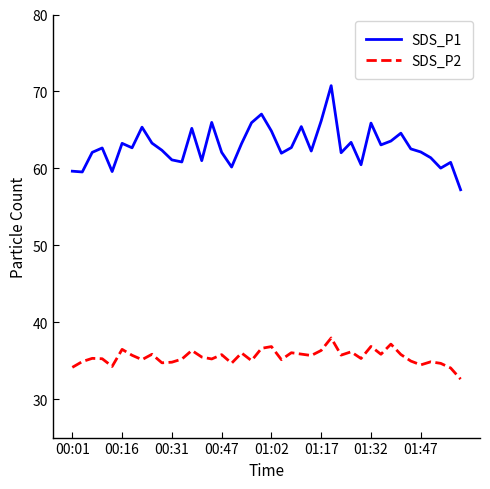

Which series has the widest spread of values?

SDS_P1